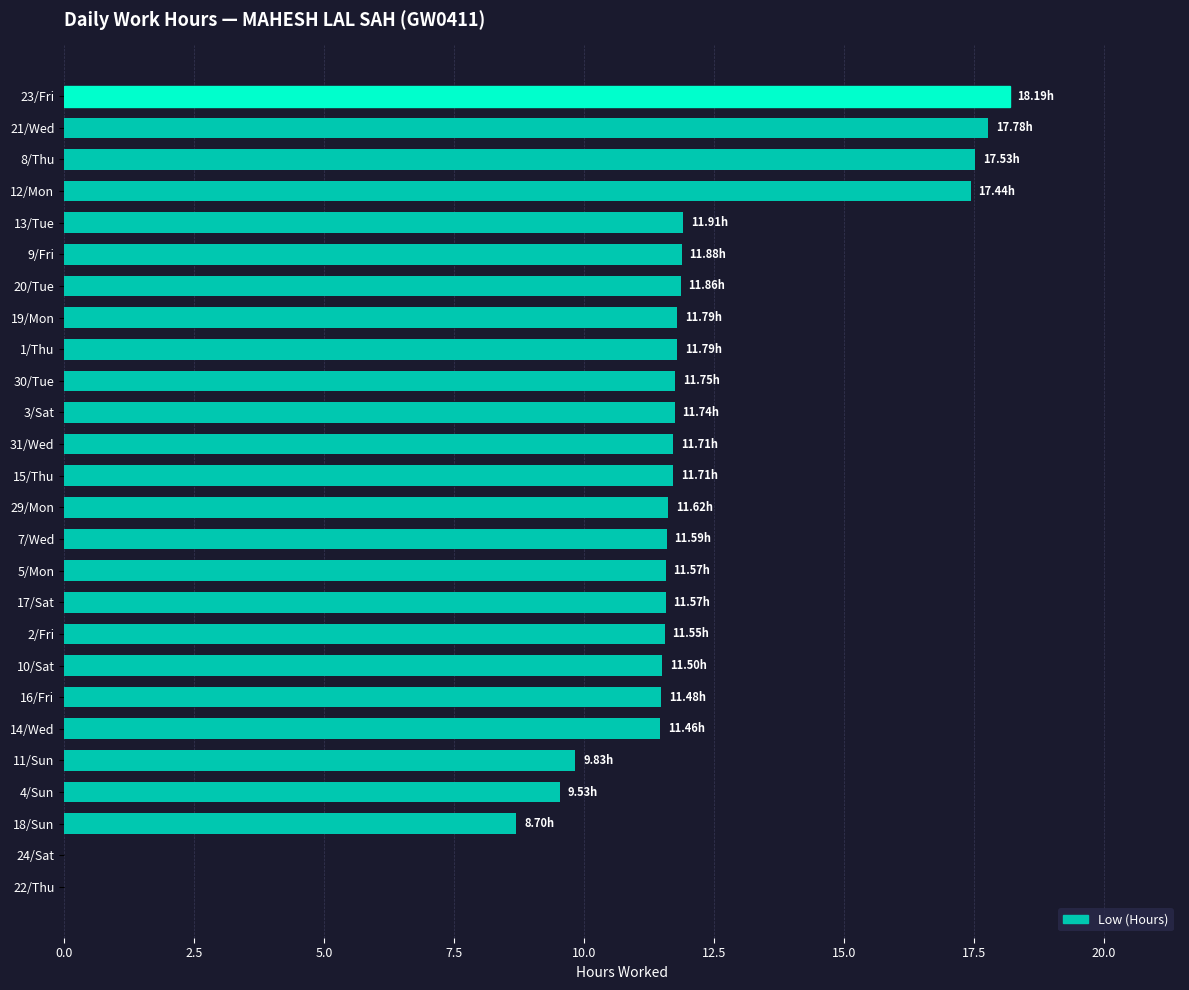

What is the ratio of the value at 13/Tue to the value at 29/Mon?

1.0